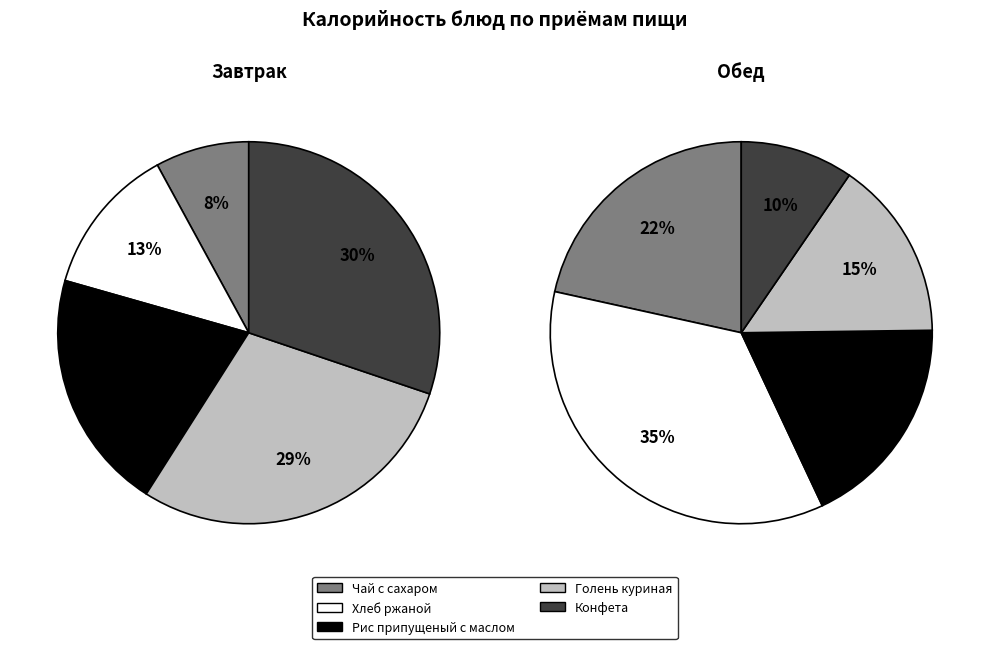

The Конфета slice represents 1% of the pie. True or false?

False